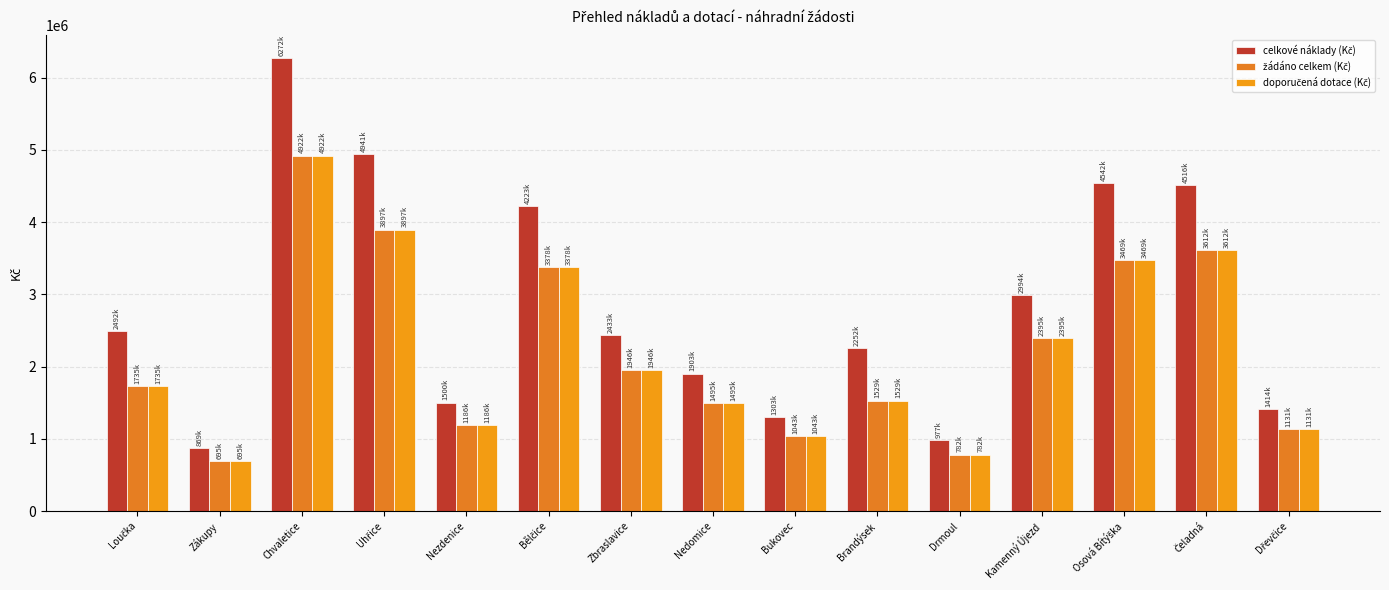

At how many categories does at least one series exceed 5307276?

1